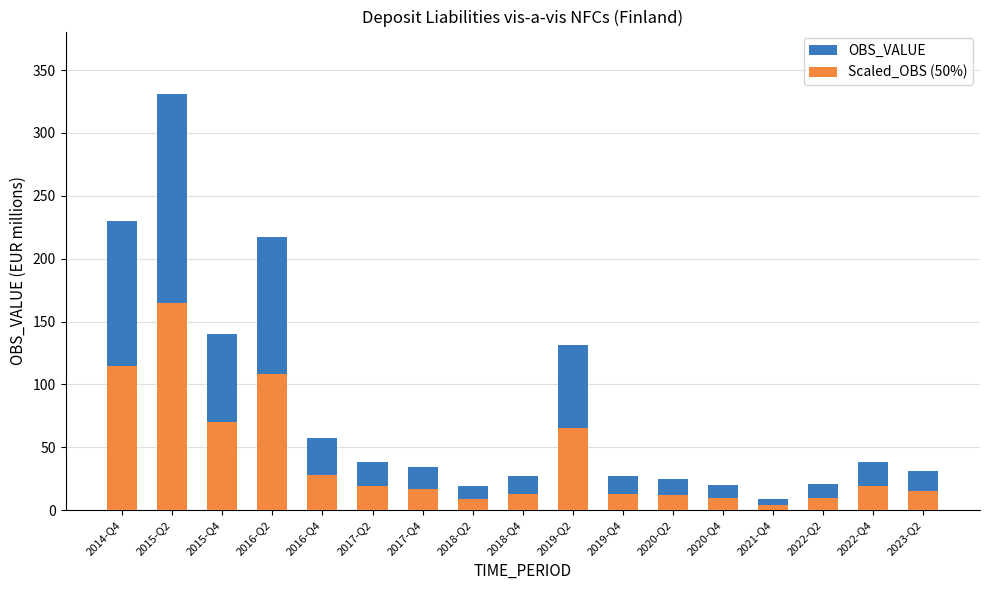

What is the total value across all series at 2016-Q2?

325